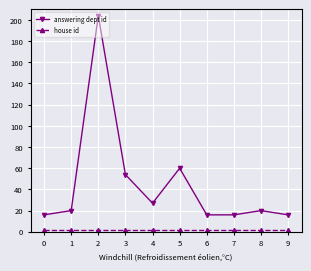

What is the minimum value for answering dept id?

16